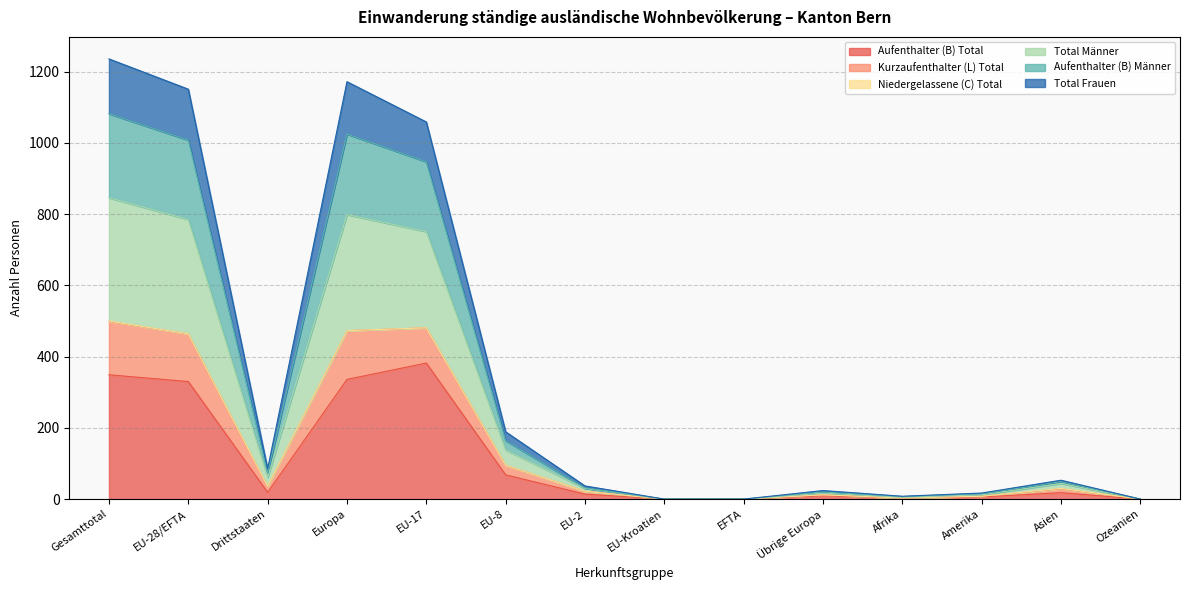

True or false: Aufenthalter (B) Männer and Total Frauen intersect in this chart.

False